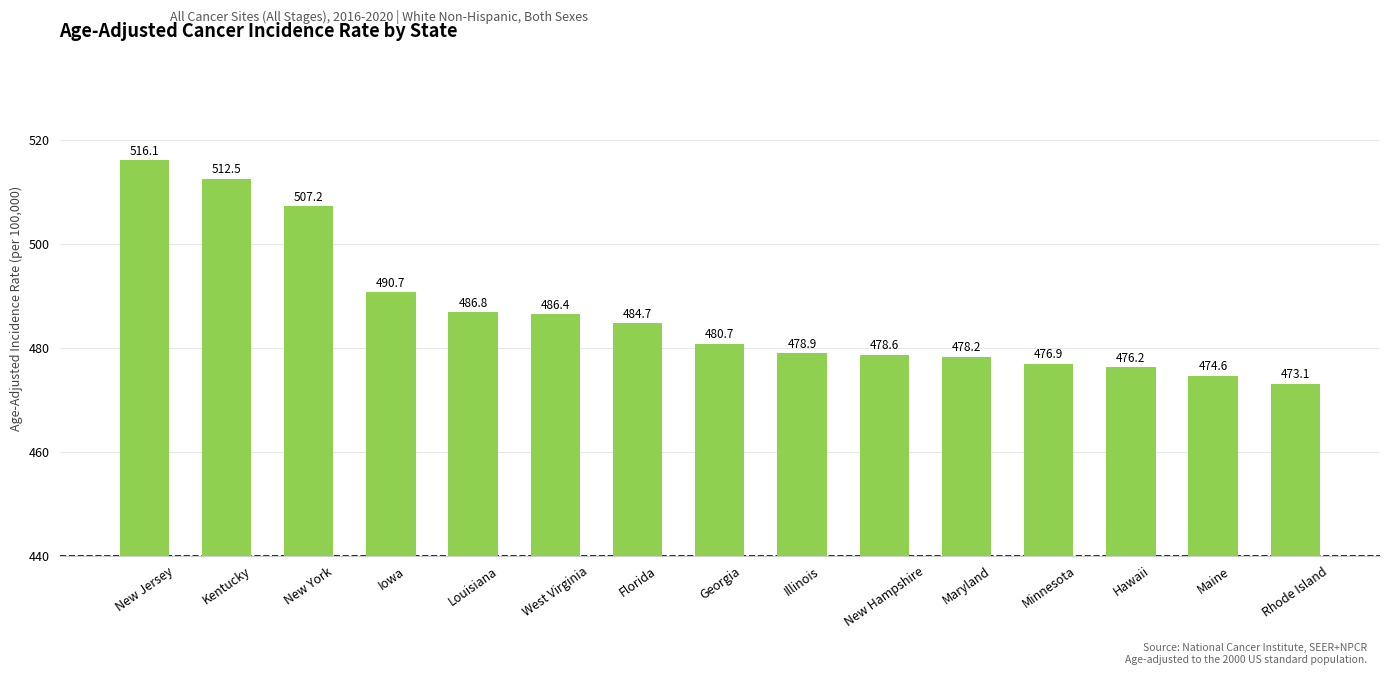

Are the bars horizontal?

No